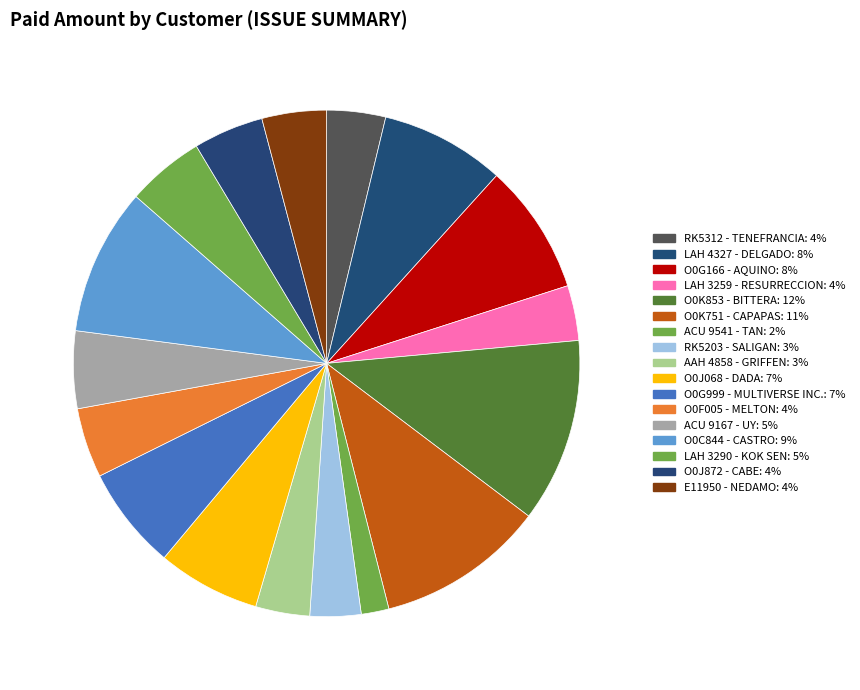

Approximately how many times larger is the value at O0F005 - MELTON compared to O0K751 - CAPAPAS?

0.4